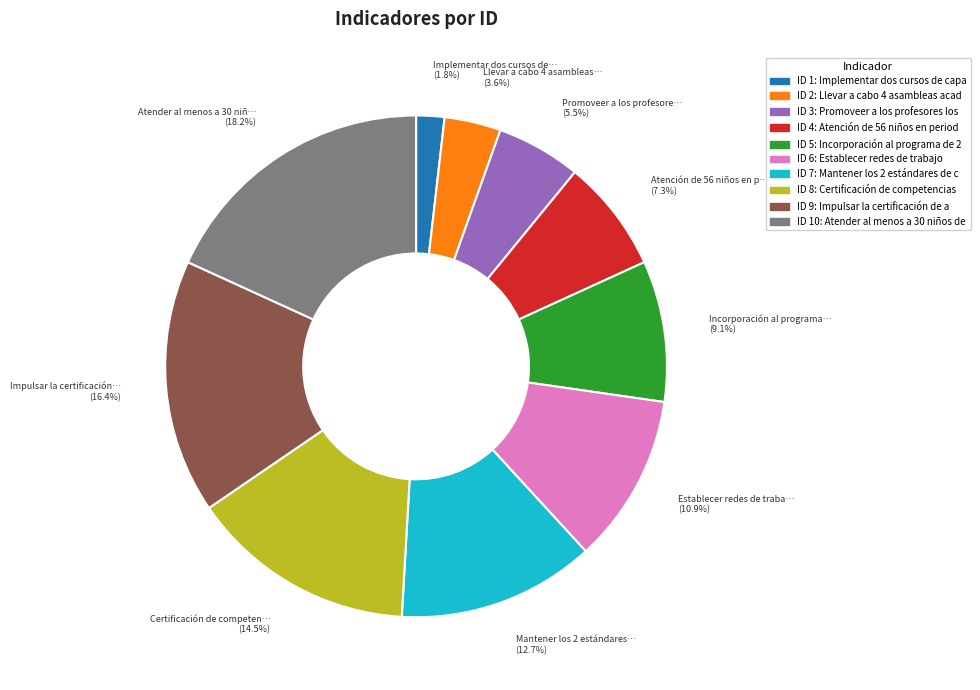

Is there a majority slice in this chart?

No